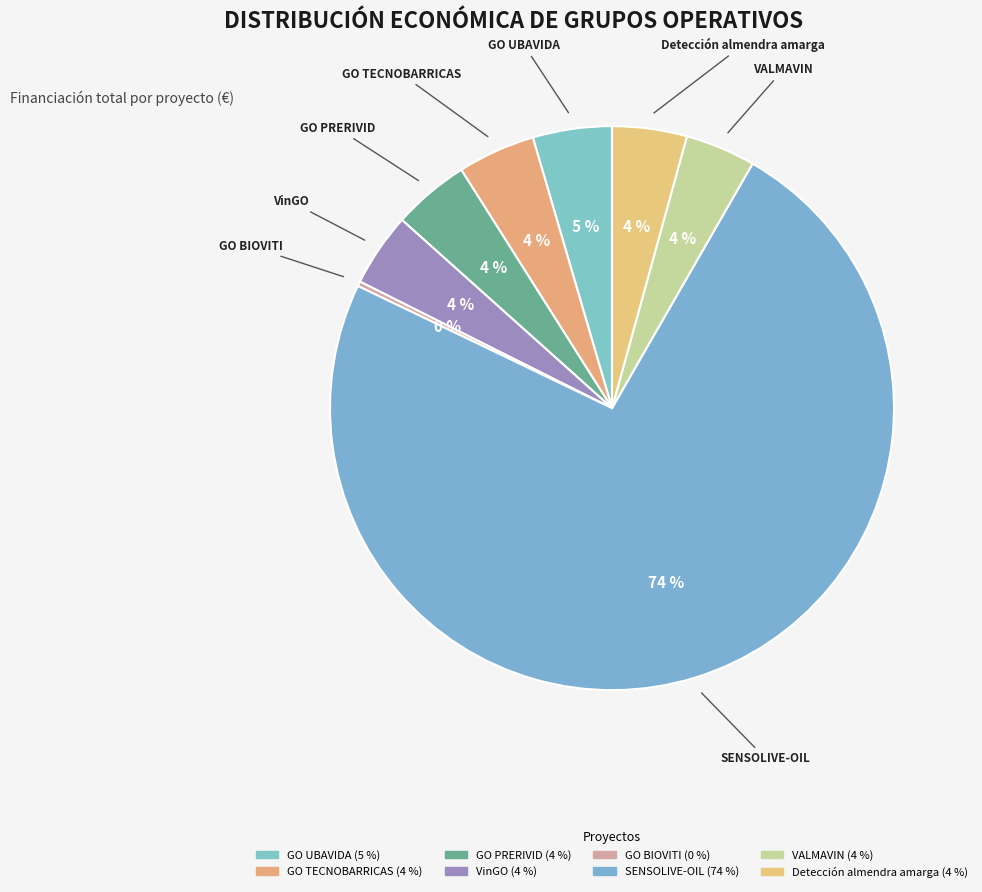

To the nearest percent, what is the average slice percentage?

12%